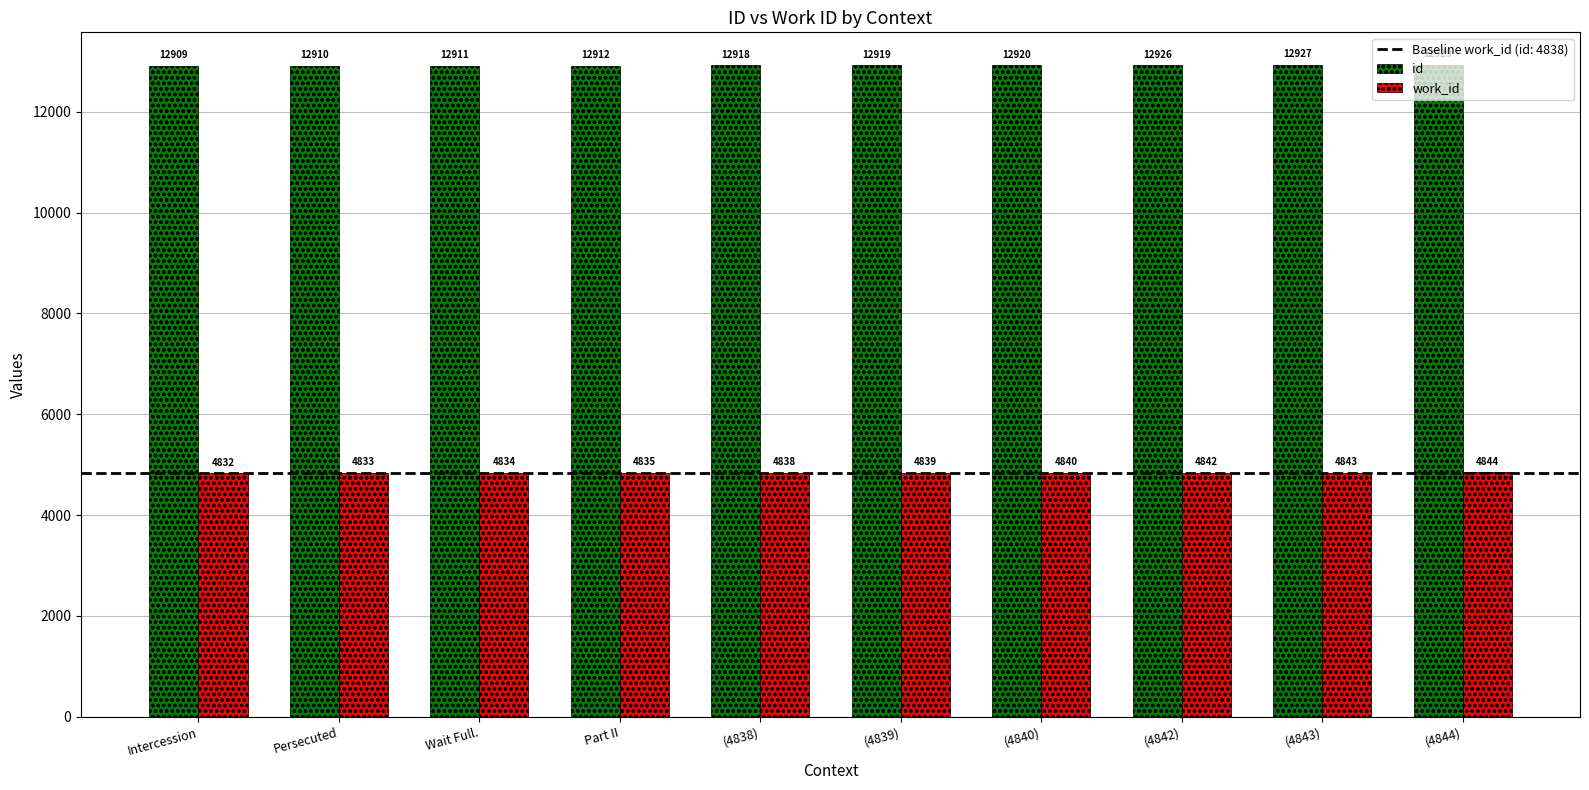

Where is id nearest to the value 12919?

(4839)